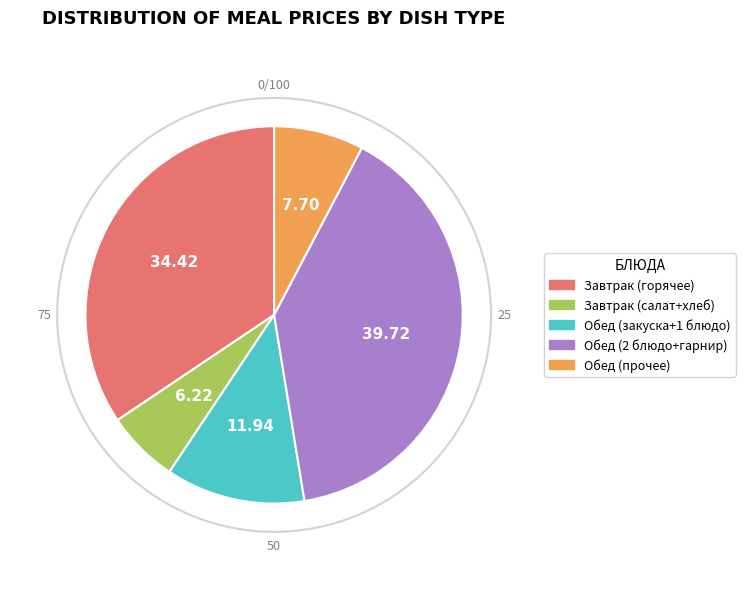

Does any single category account for the majority?

No